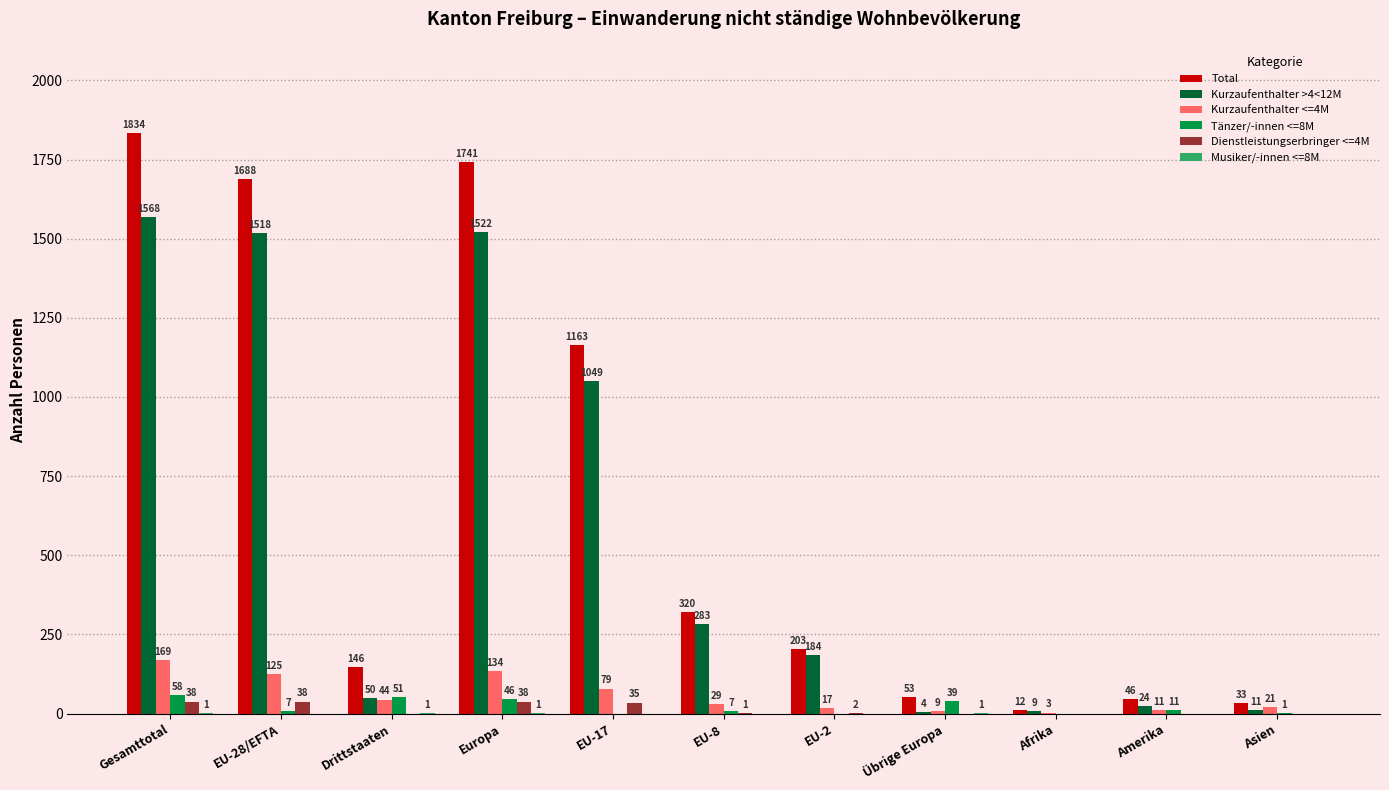

Between EU-8 and Übrige Europa, which series saw the biggest shift?

Kurzaufenthalter >4<12M